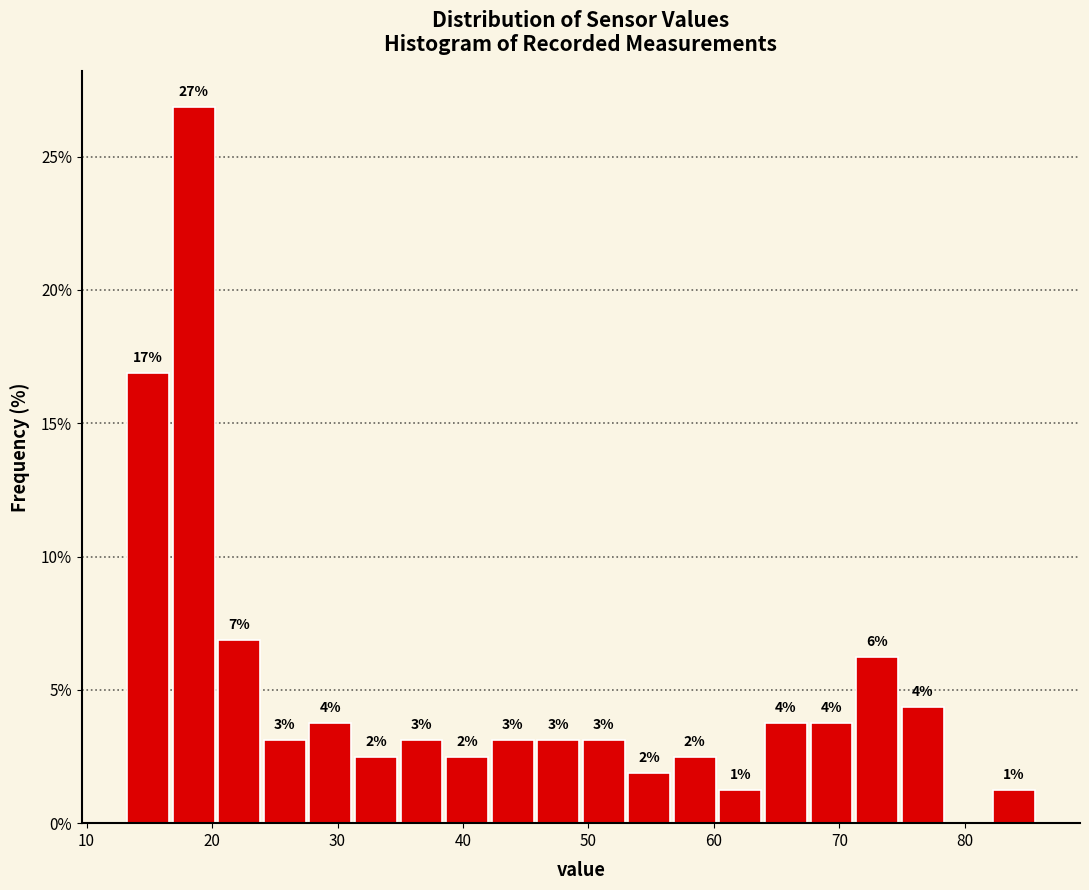

Read against the x-axis, roughly where is the centre of the tallest bar?

19